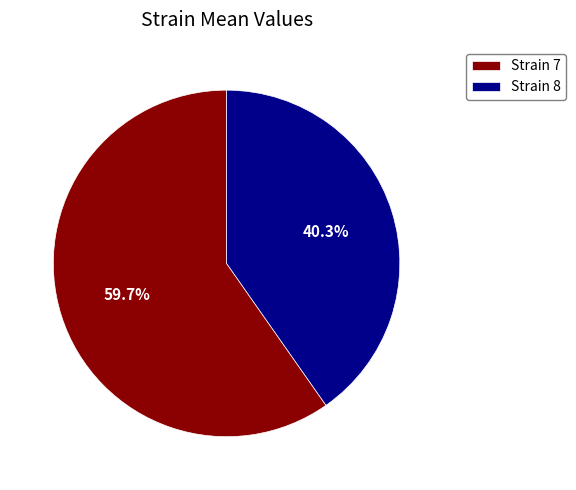

Is there a majority slice in this chart?

Yes